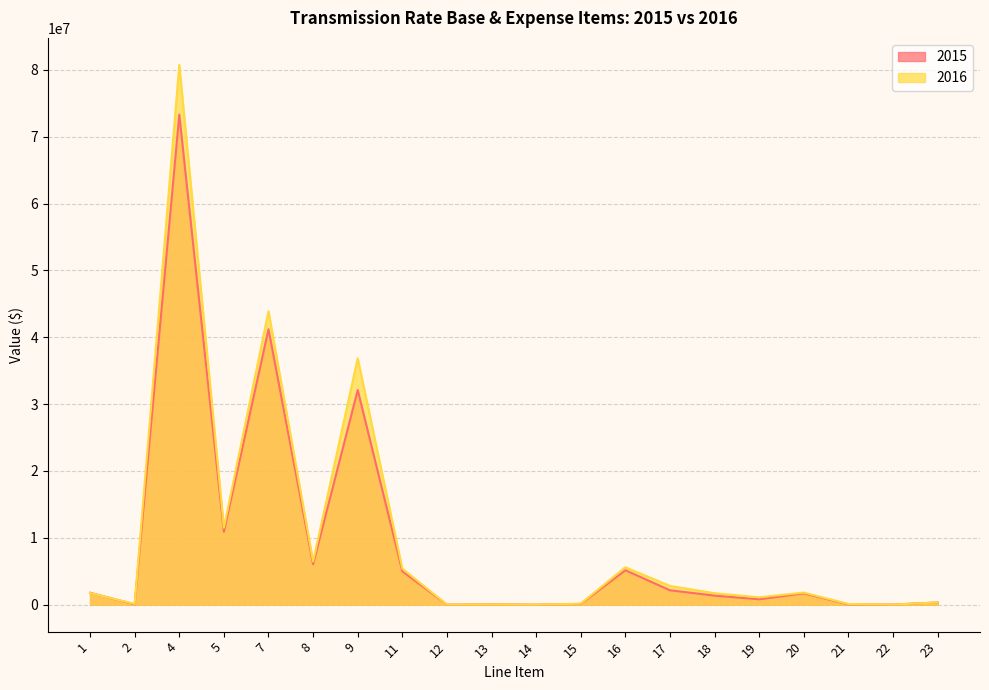

Where does the 2015 series first go above 1690633?

1